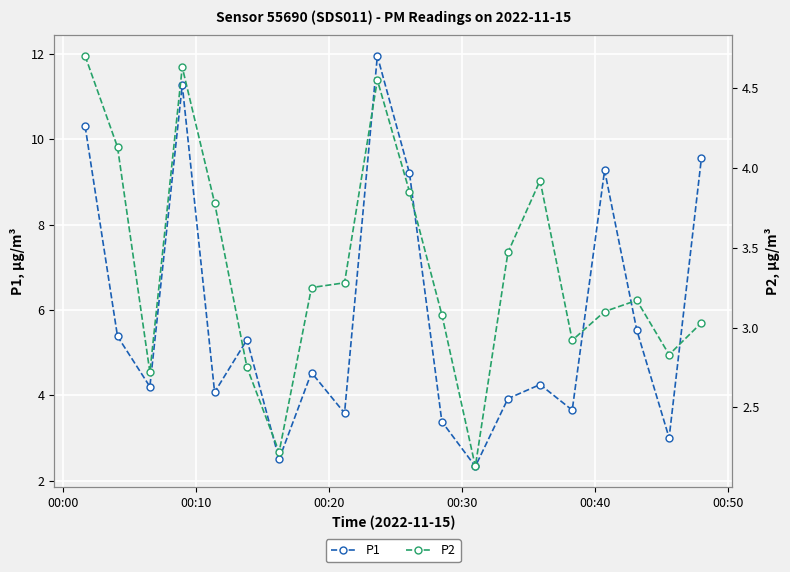

What are all the series names shown in the legend?

P1, P2